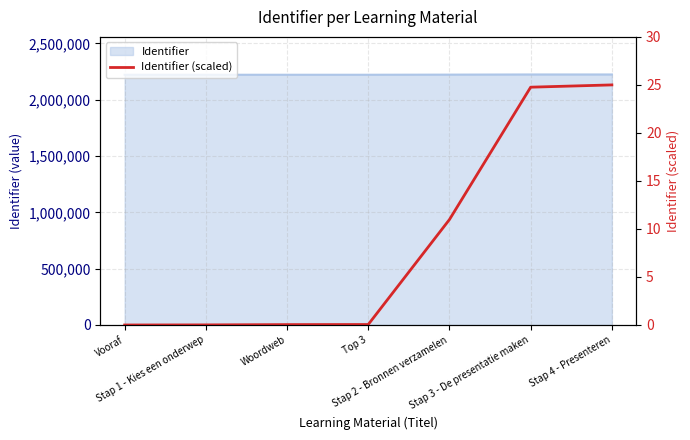

True or false: the data has more than 2 interior local peaks.

False